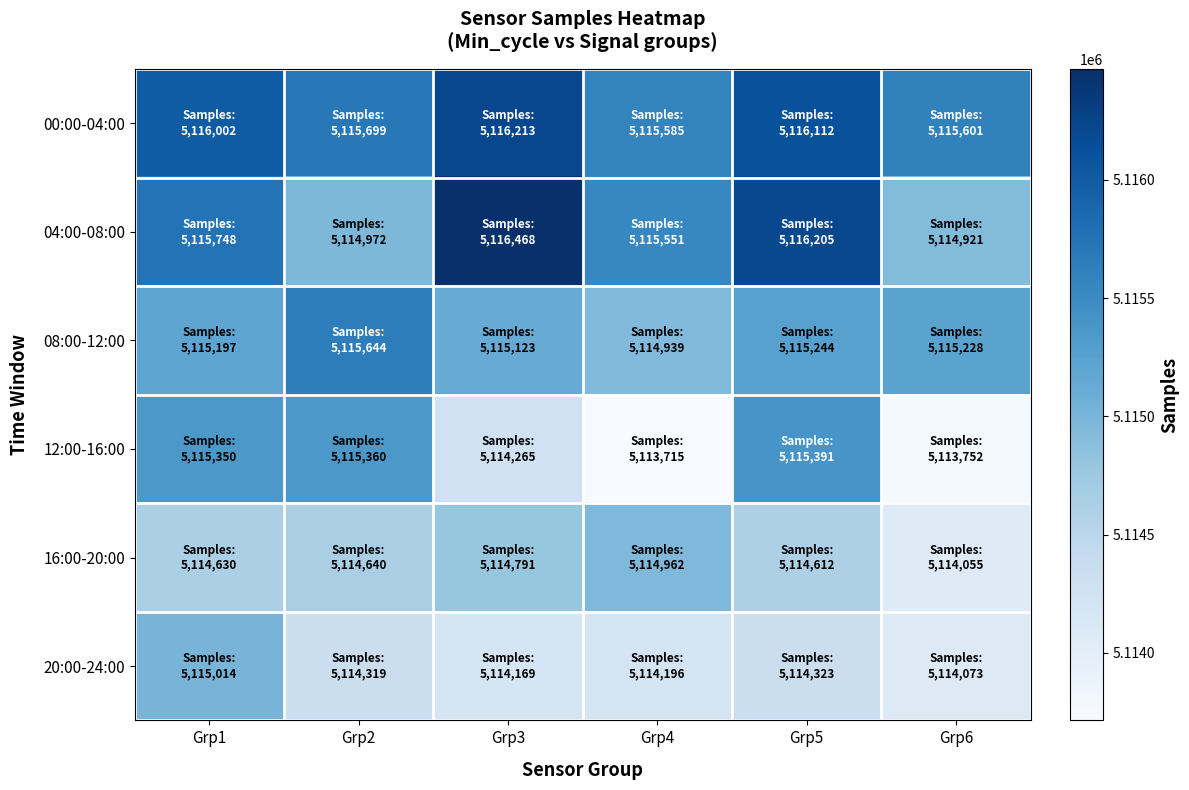

How many data points does each series have?

6